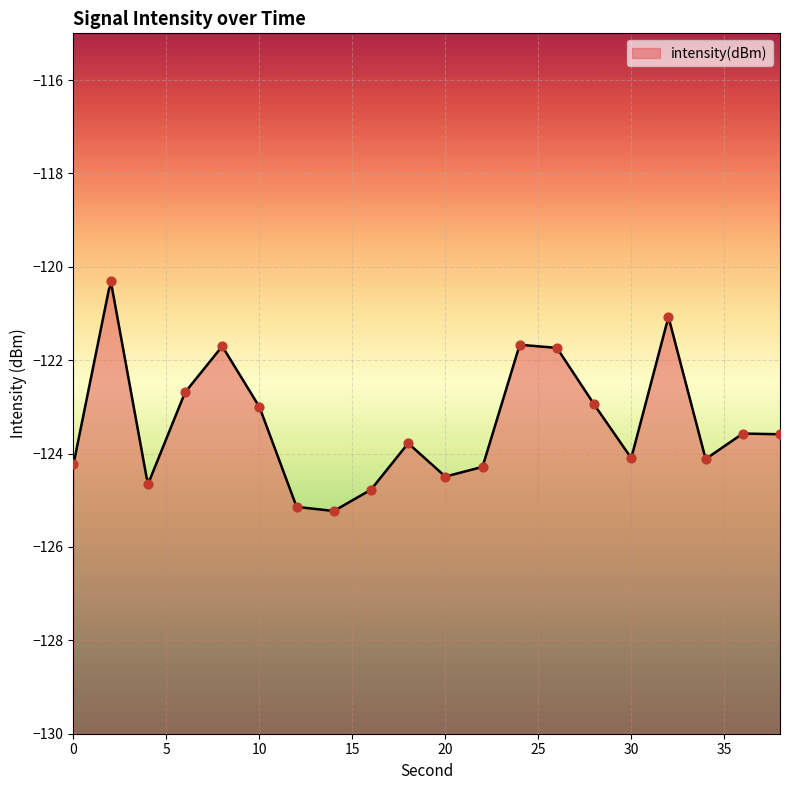

What is the change in value from 4 to 8?

+3.0